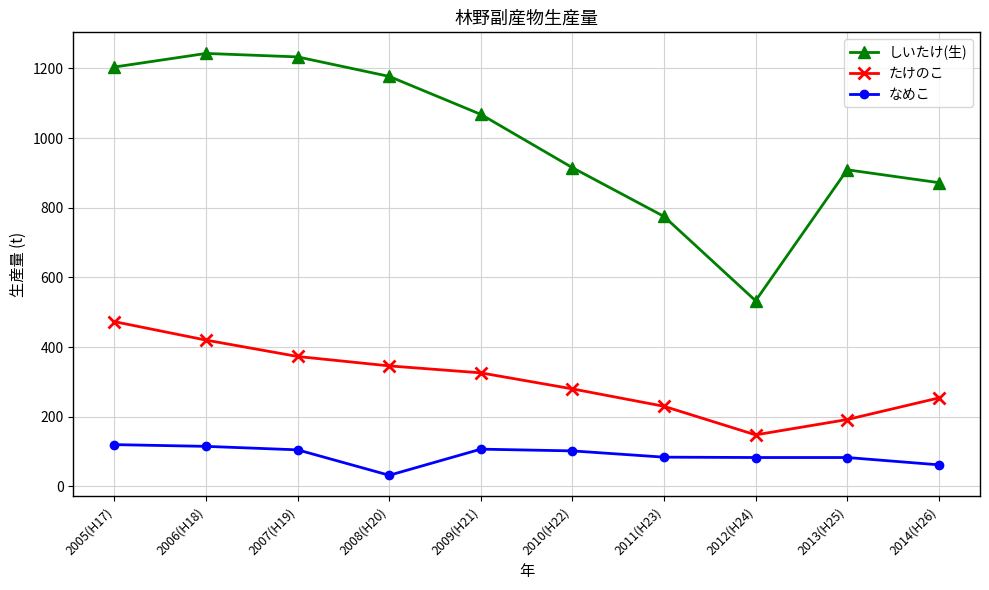

True or false: たけのこ has more than 0 interior local peaks.

False